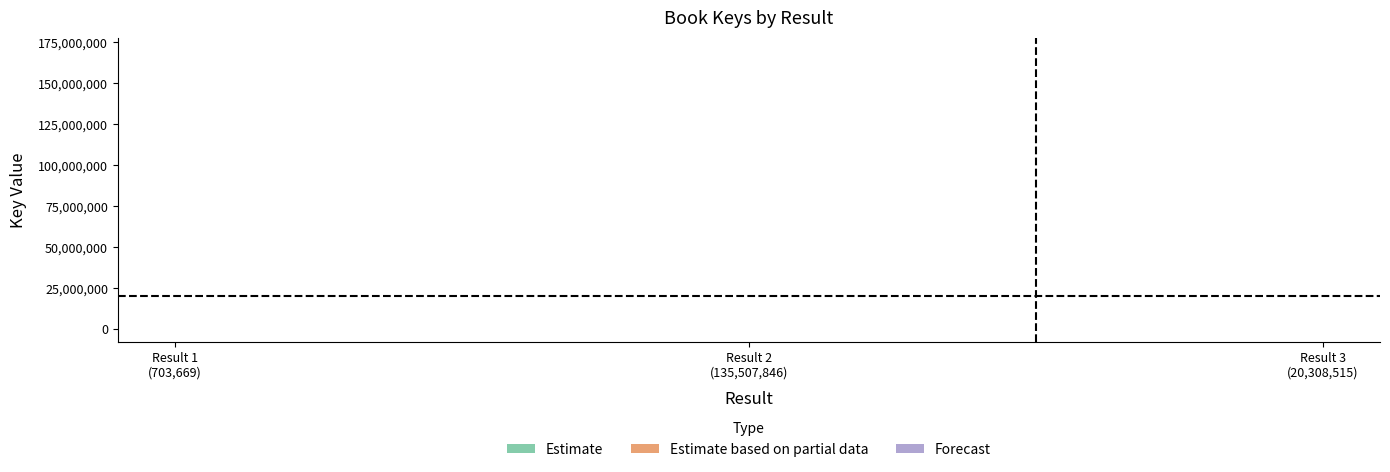

What is the sum of all values?

156520030